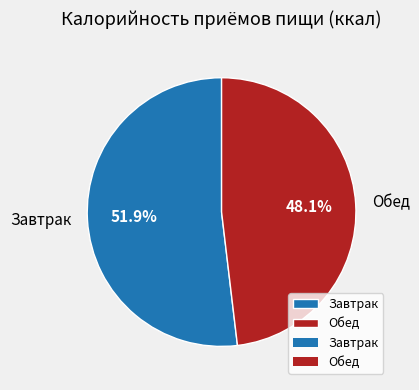

Is Обед the majority of the pie?

No